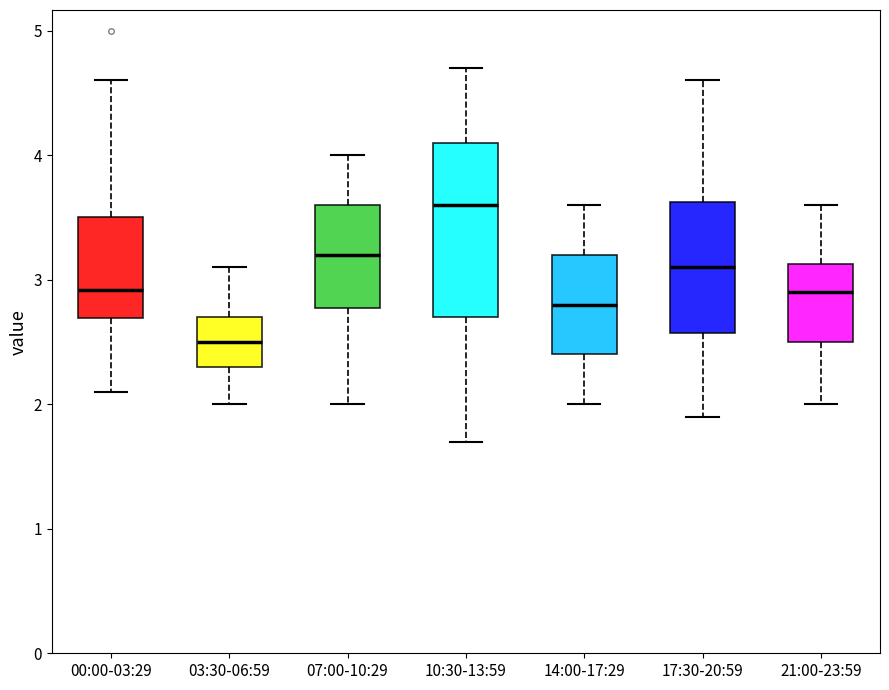

Comparing the boxes themselves (not the whiskers), which one is the tallest?

10:30-13:59